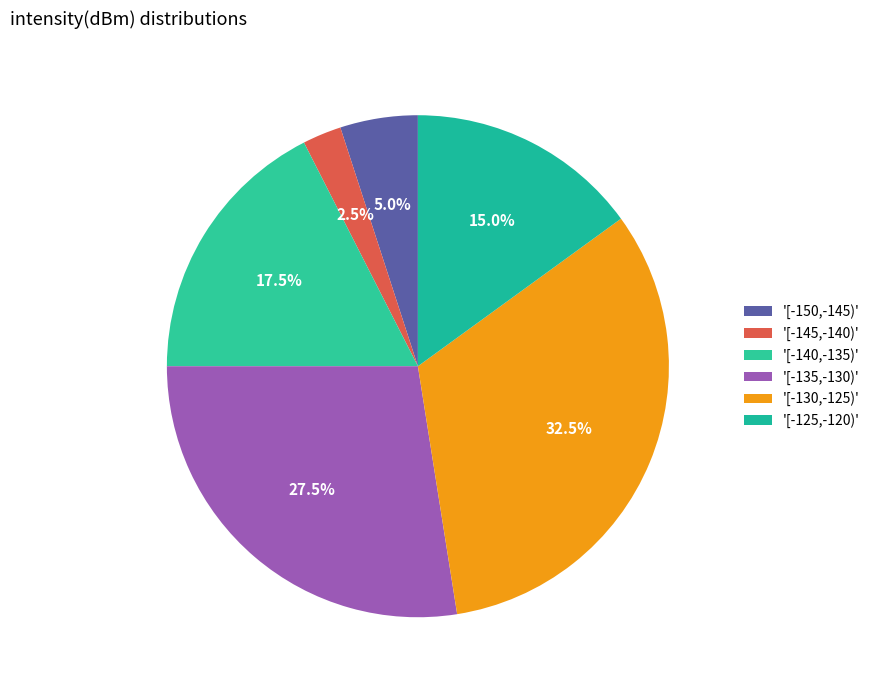

How many segments does this pie chart have?

6